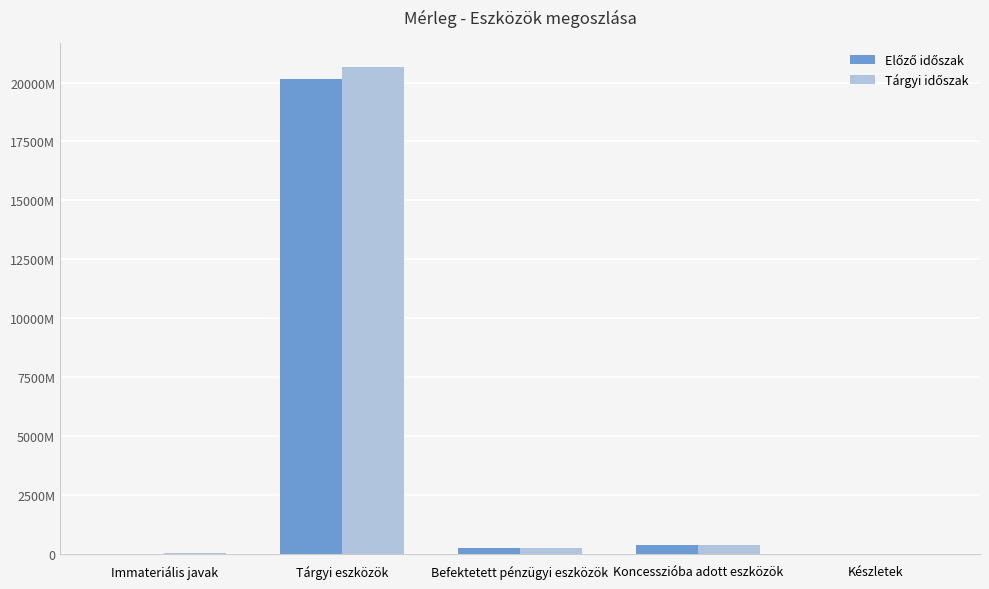

Are the bars horizontal?

No